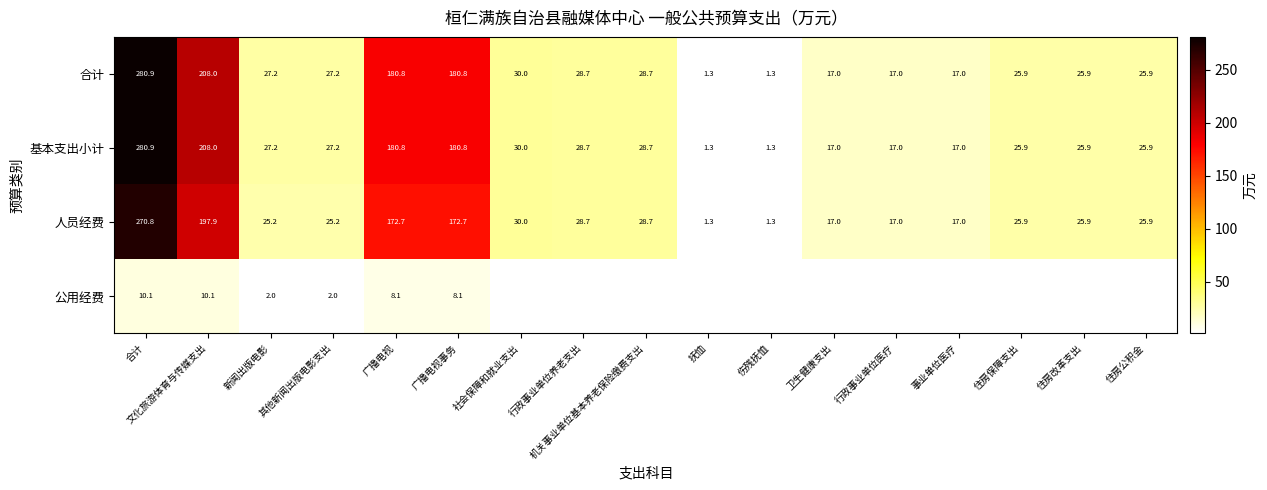

At which label does 基本支出小计 first exceed 27?

合计